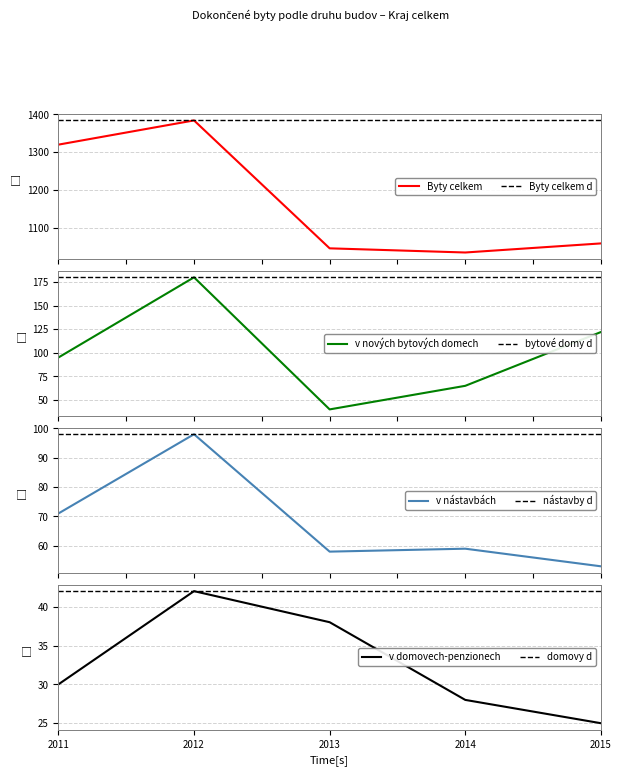

At which category is the sum across all series the highest?

2012